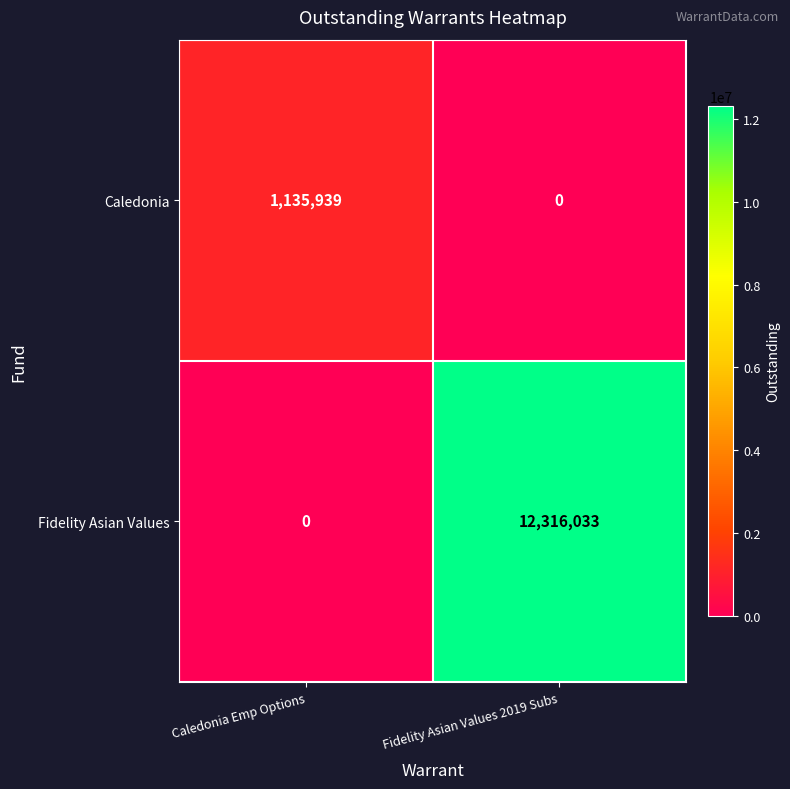

Which series has the largest total across all categories?

Fidelity Asian Values